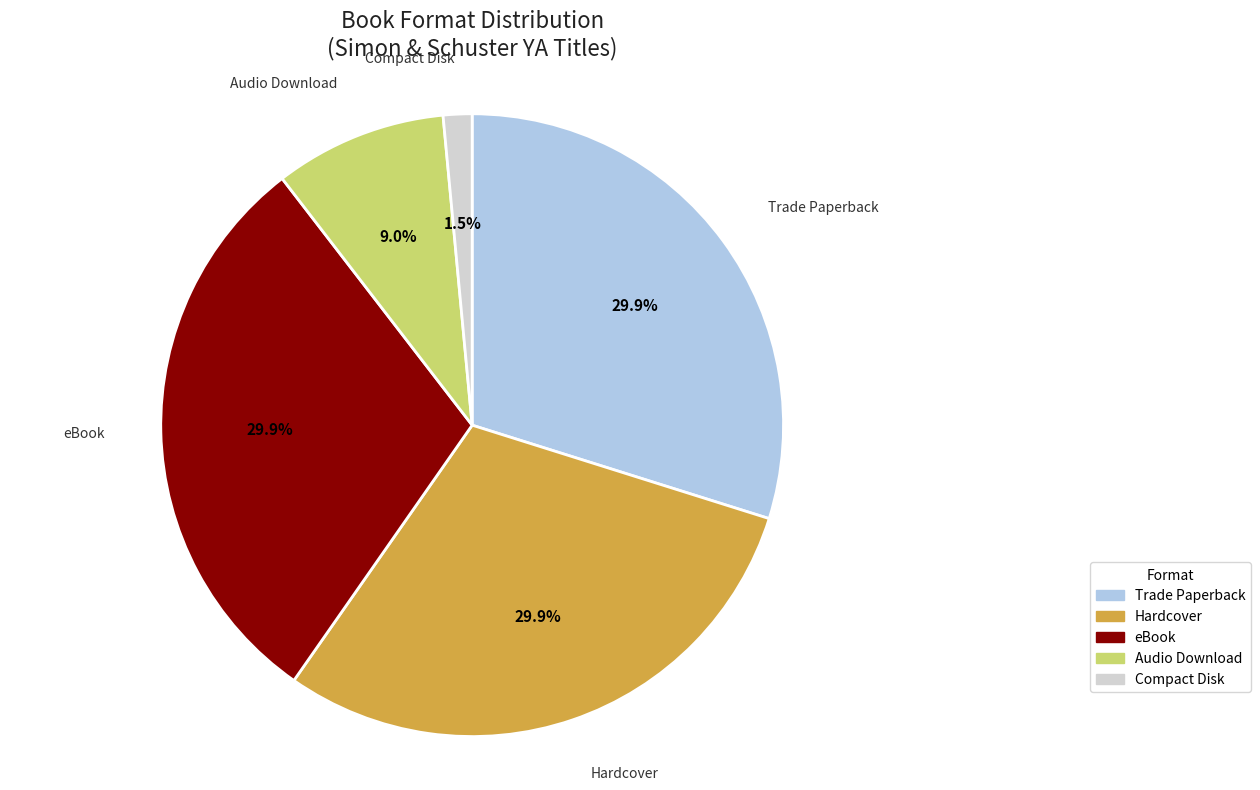

The eBook slice represents 20% of the pie. True or false?

False